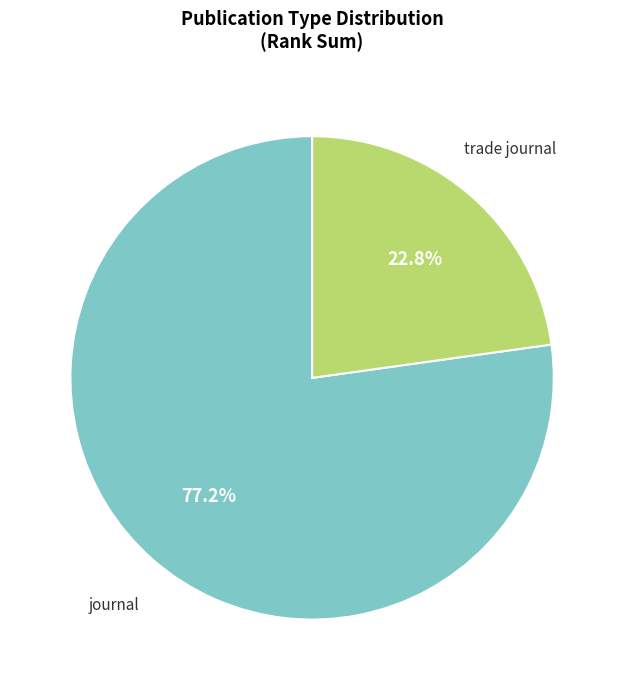

Is there any slice that represents more than half of the pie?

Yes